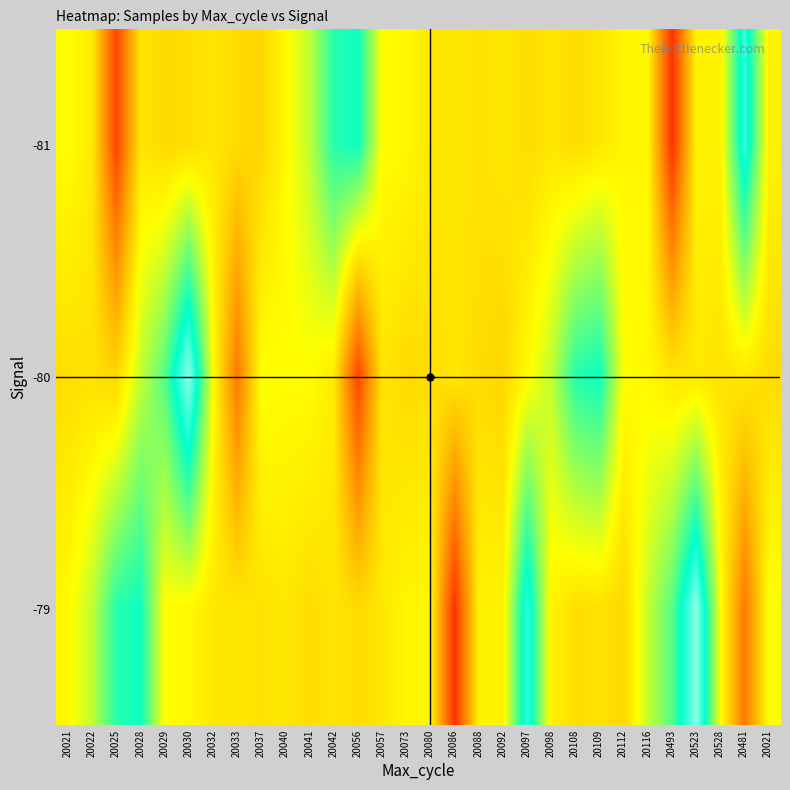

Which has a higher value, 20092 or 20073?

20073